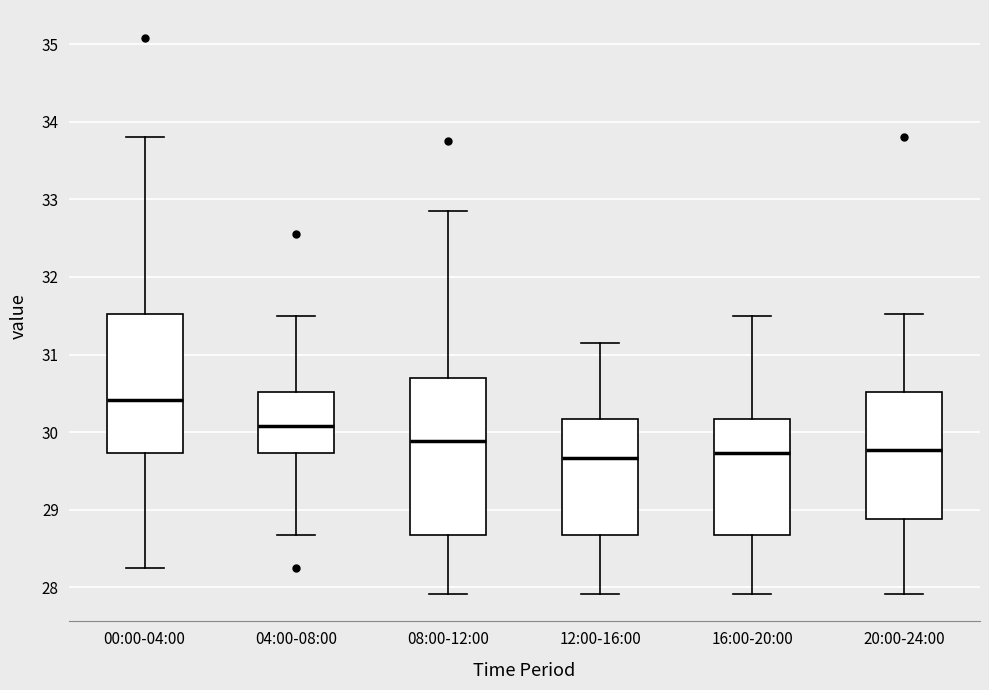

Which box's median line is the highest?

00:00-04:00